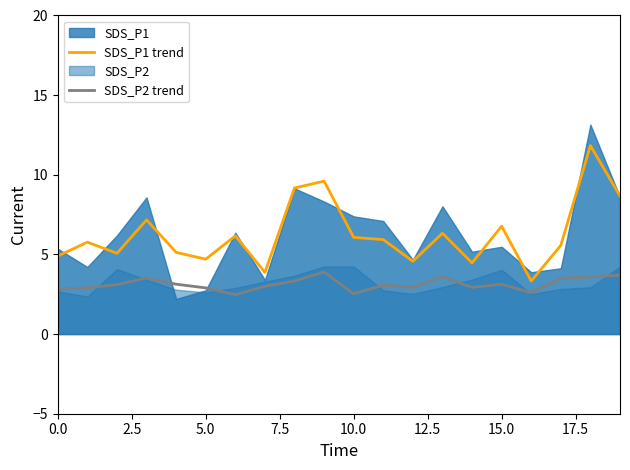

Between 12 and 15, which series saw the biggest shift?

SDS_P1 trend